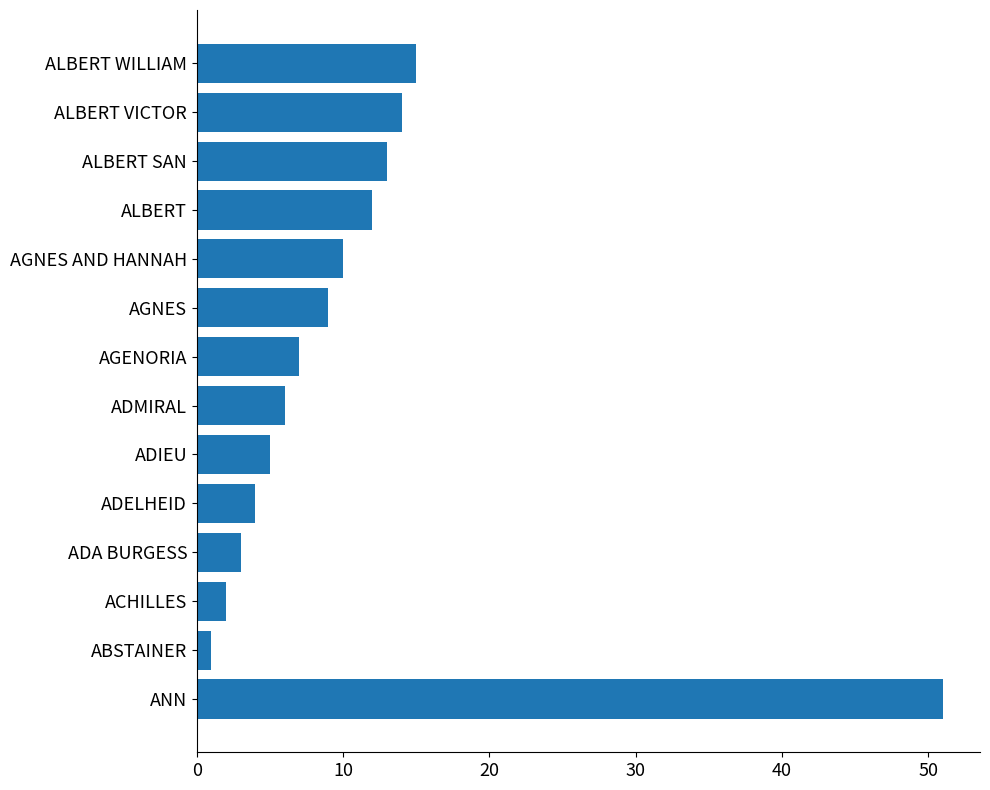

What is the value of the 8th bar from the left?

7